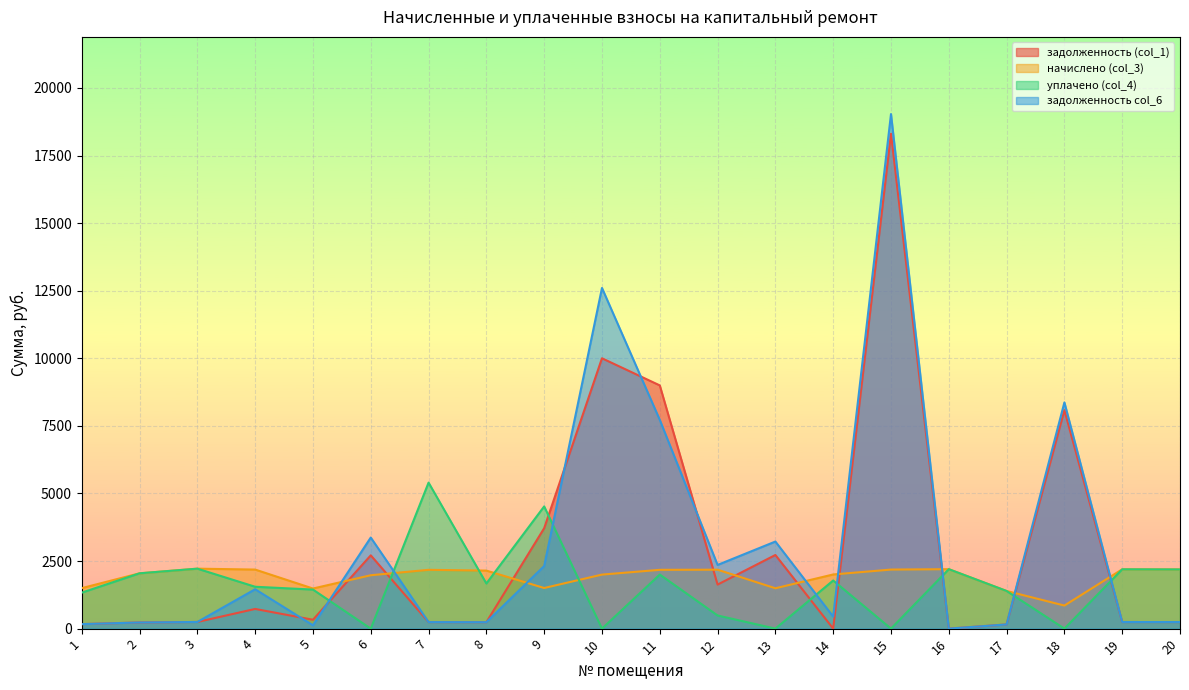

What is the difference between the maximum and minimum values in the начислено (col_3) series?

1364.2